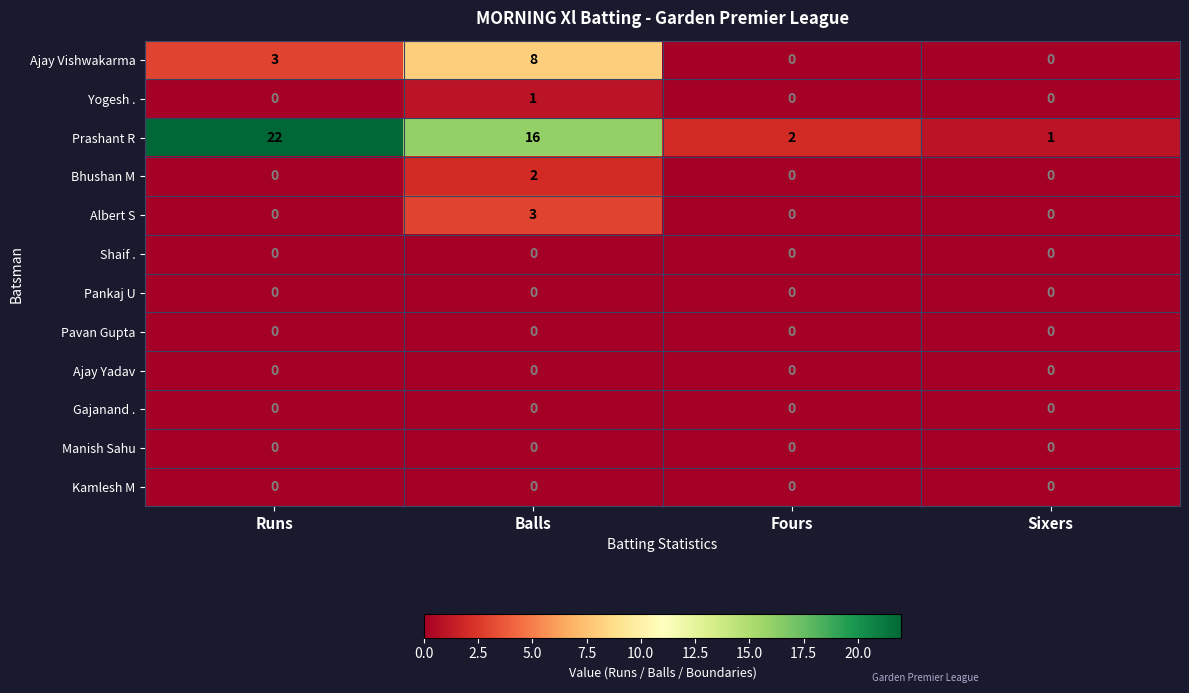

List the labels in order of Prashant R value, smallest first.

Sixers, Fours, Balls, Runs